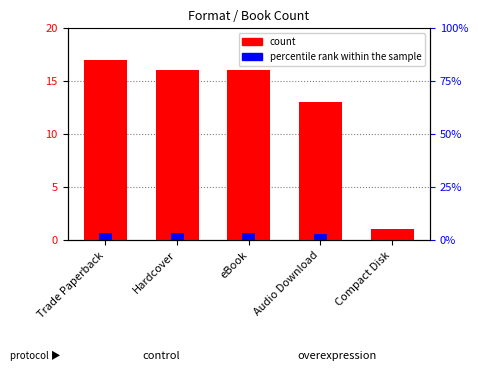

How many bars are there in total?

10